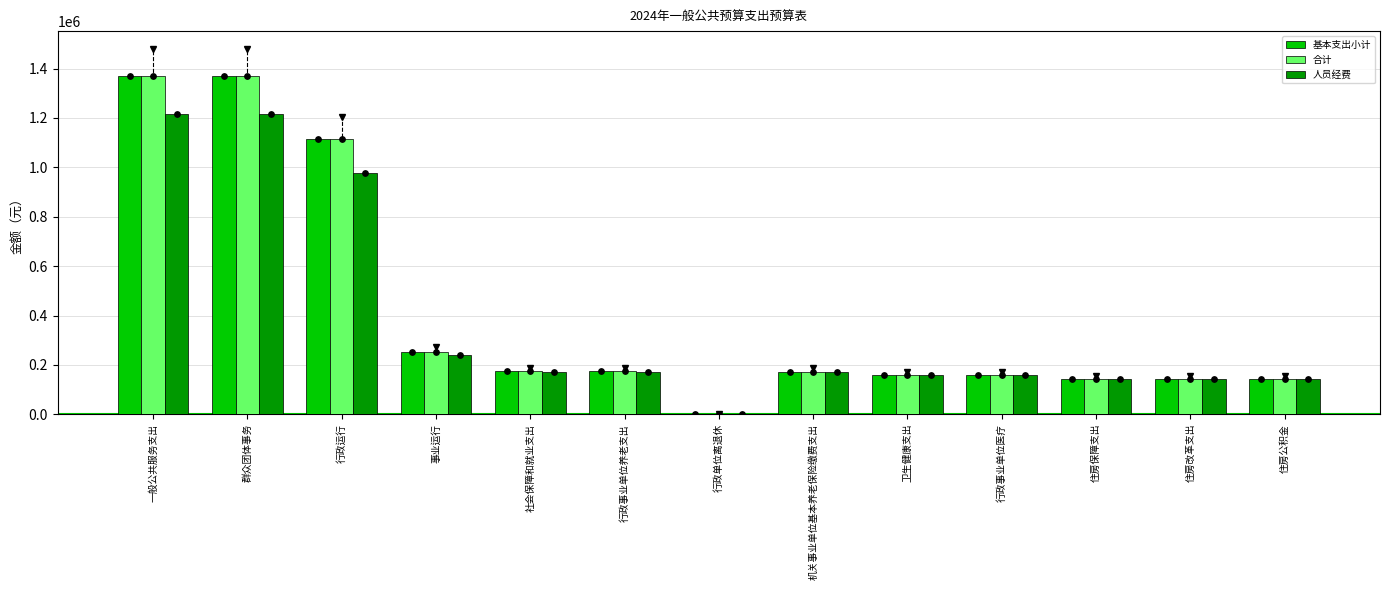

Is the value of 基本支出小计 at 事业运行 greater than the value of 合计 at 社会保障和就业支出?

Yes